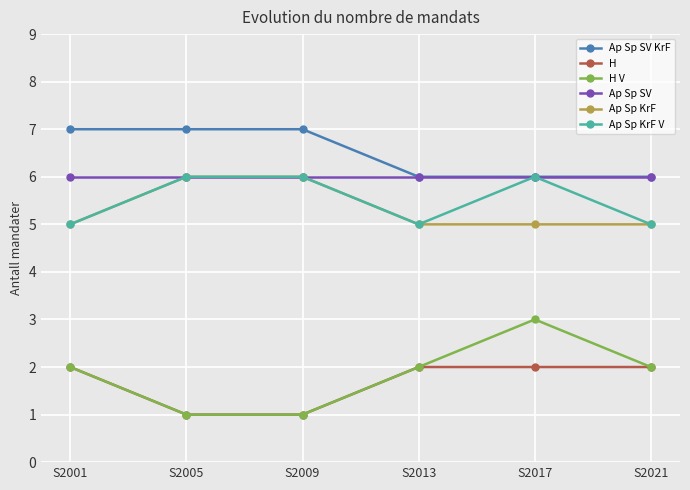

Which series has the largest range (max minus min)?

H V